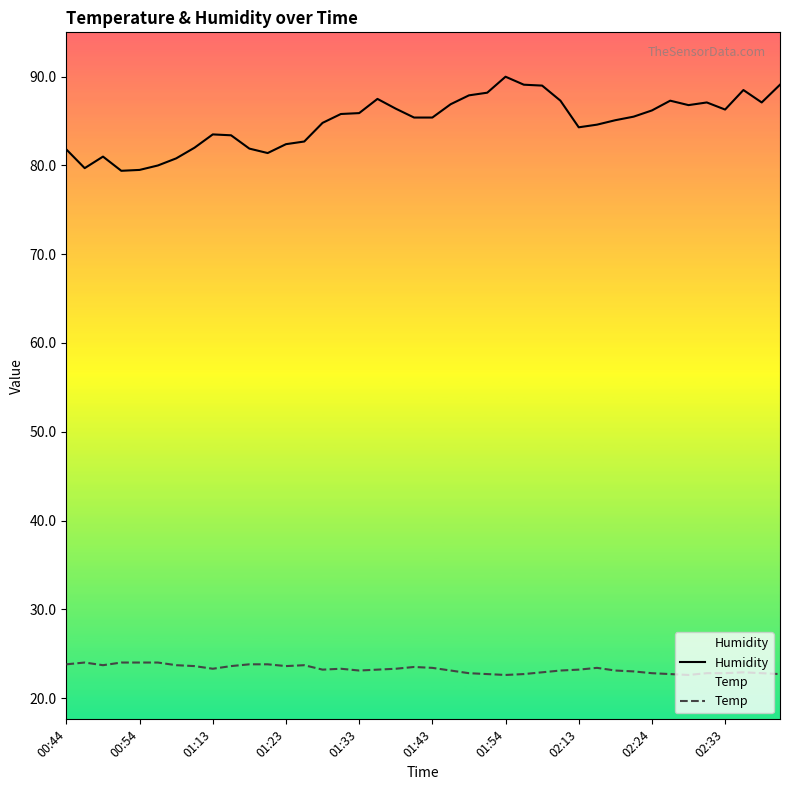

True or false: Humidity and Temp cross at least once.

False